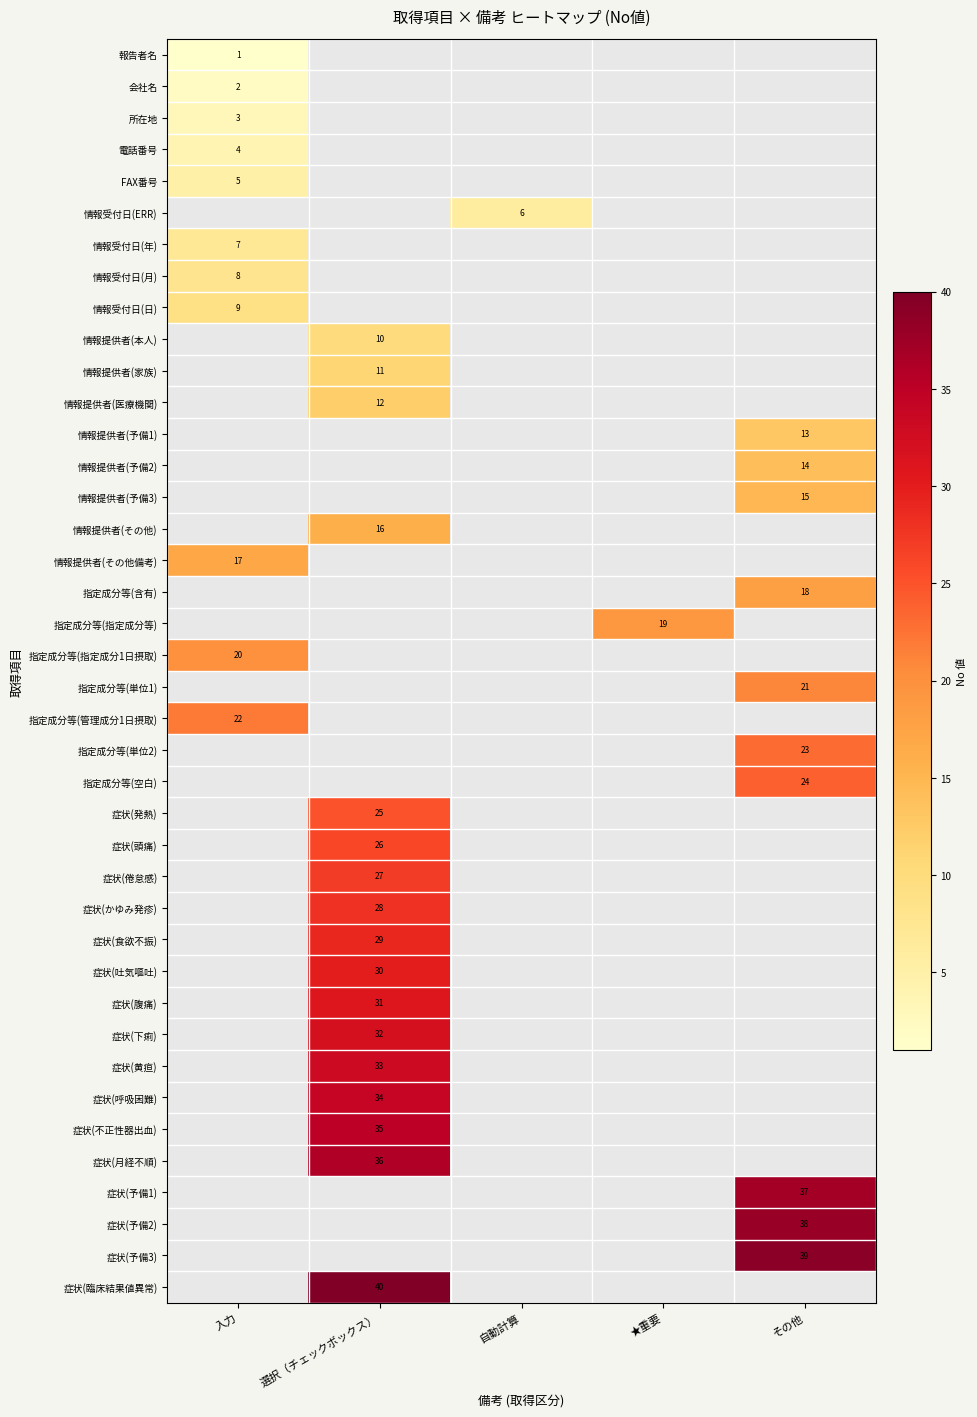

True or false: 指定成分等(指定成分1日摂取) has a value of 20 at 入力.

True